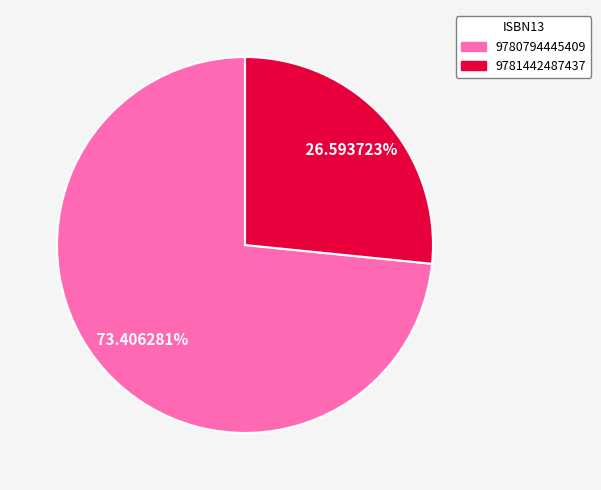

The 9780794445409 slice represents 73% of the pie. True or false?

True